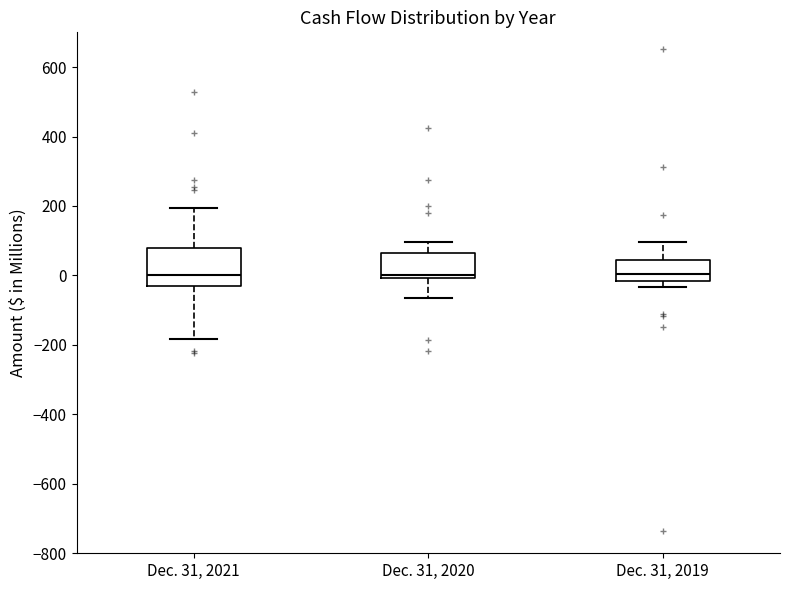

Reading left to right, transcribe this box plot: for each box, give where its median line is, the range the box spans, and where its two whiskers end, as read against the y-axis. The values are not printed on the chart, so give them approximately, as read against the axis.

Dec. 31, 2021: median 0, box -20 to 80, whiskers -180 to 200
Dec. 31, 2020: median 0 (just above the box's lower edge), box 0 to 60, whiskers -60 to 100
Dec. 31, 2019: median 0, box -20 to 40, whiskers -40 to 100